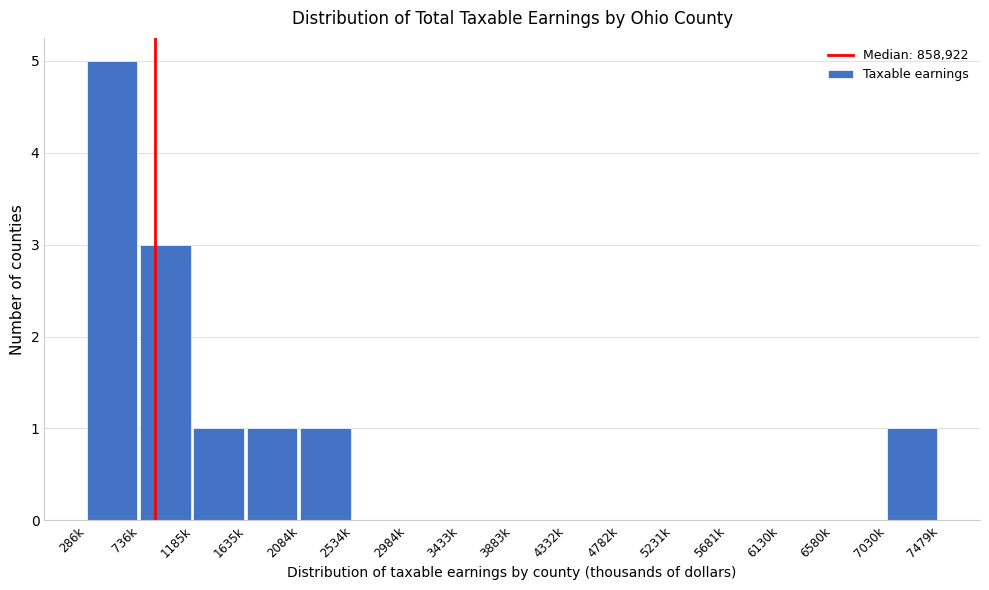

Reading left to right, extract all data points from this chart.

286k=5	736k=3	1185k=1	1635k=1	2084k=1	2534k=0	2984k=0	3433k=0	3883k=0	4332k=0	4782k=0	5231k=0	5681k=0	6130k=0	6580k=0	7030k=1